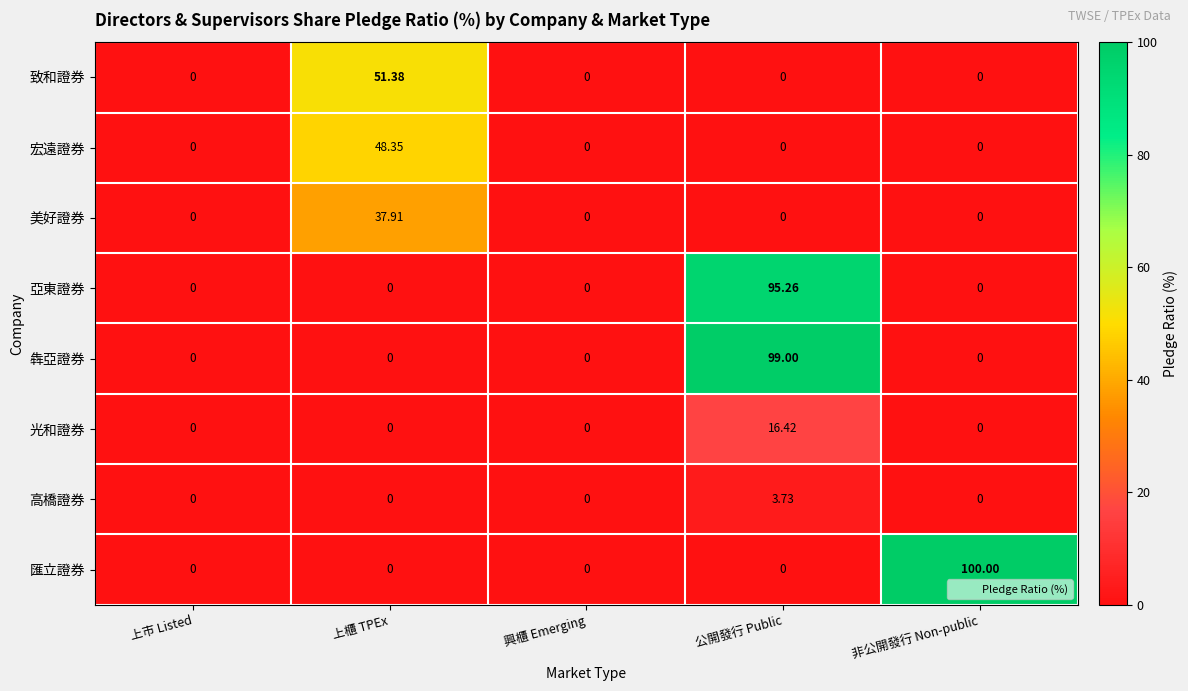

At which category does the chart reach its peak across all series?

非公開發行 Non-public